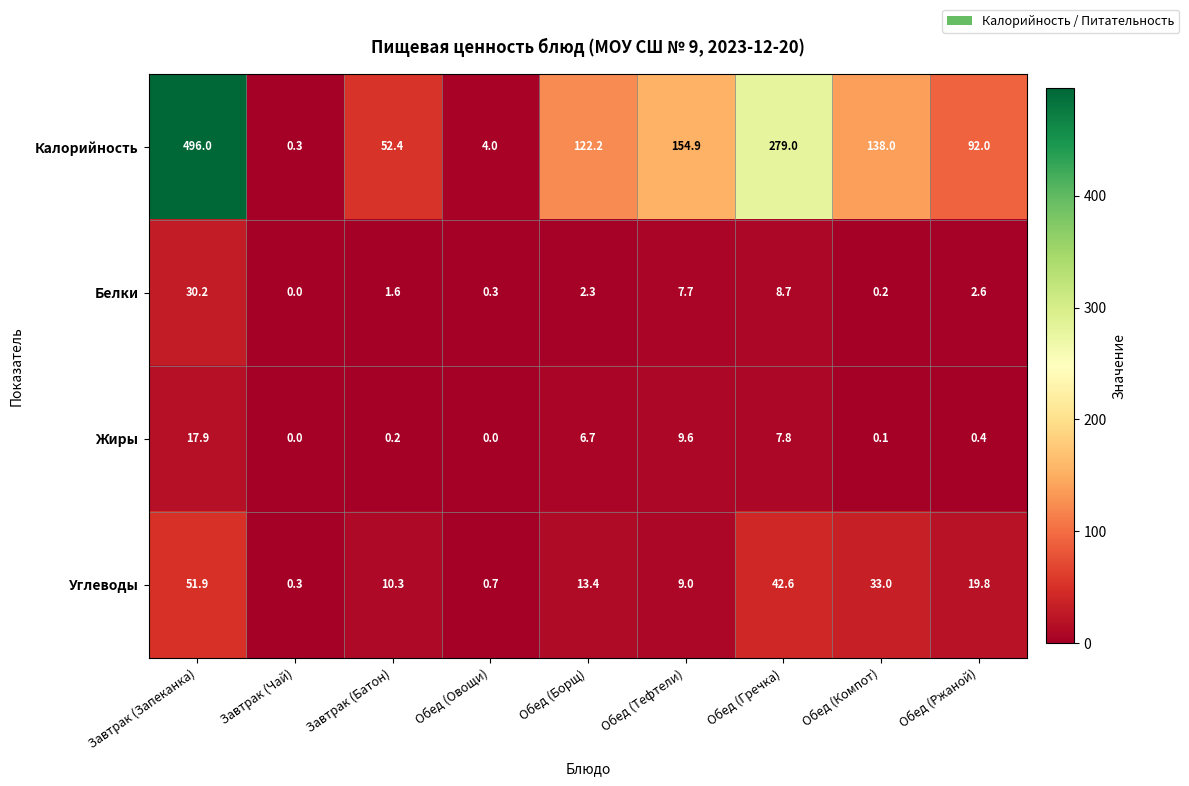

The value of Калорийность at Обед (Компот) is 50.5. True or false?

False